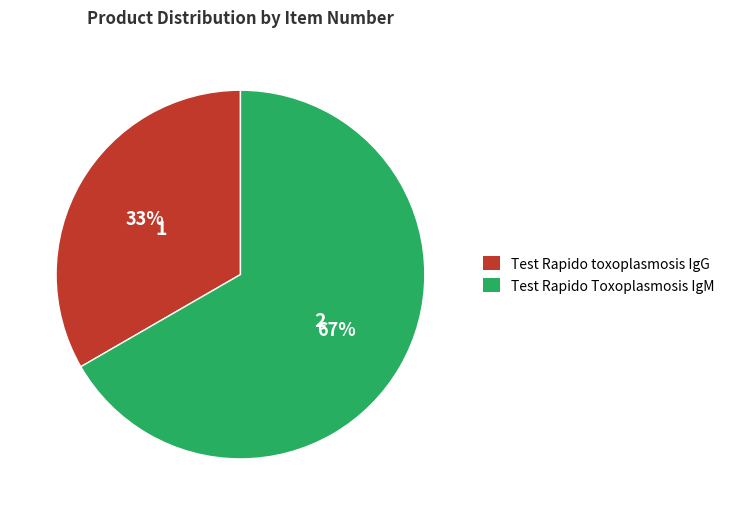

Combined, do Test Rapido toxoplasmosis IgG and Test Rapido Toxoplasmosis IgM account for over 50%?

Yes